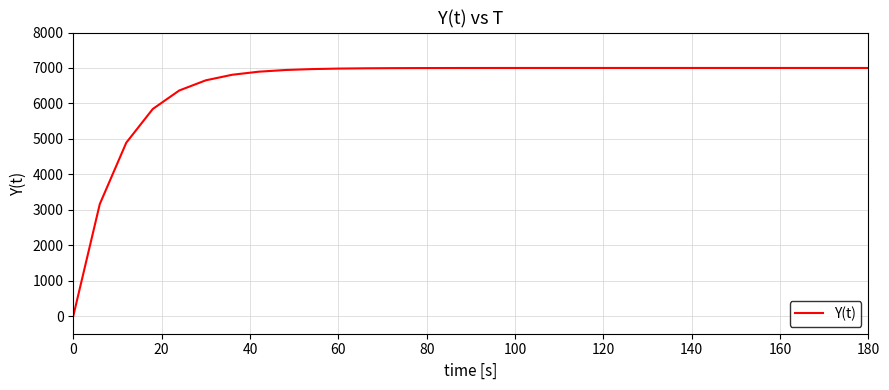

What is the greatest value displayed?

7000.0